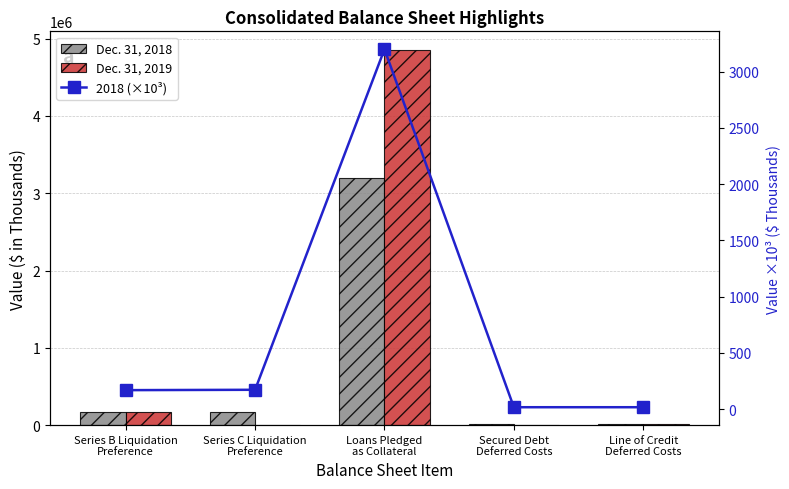

What is the highest value of the Dec. 31, 2018 series?

3197900.0